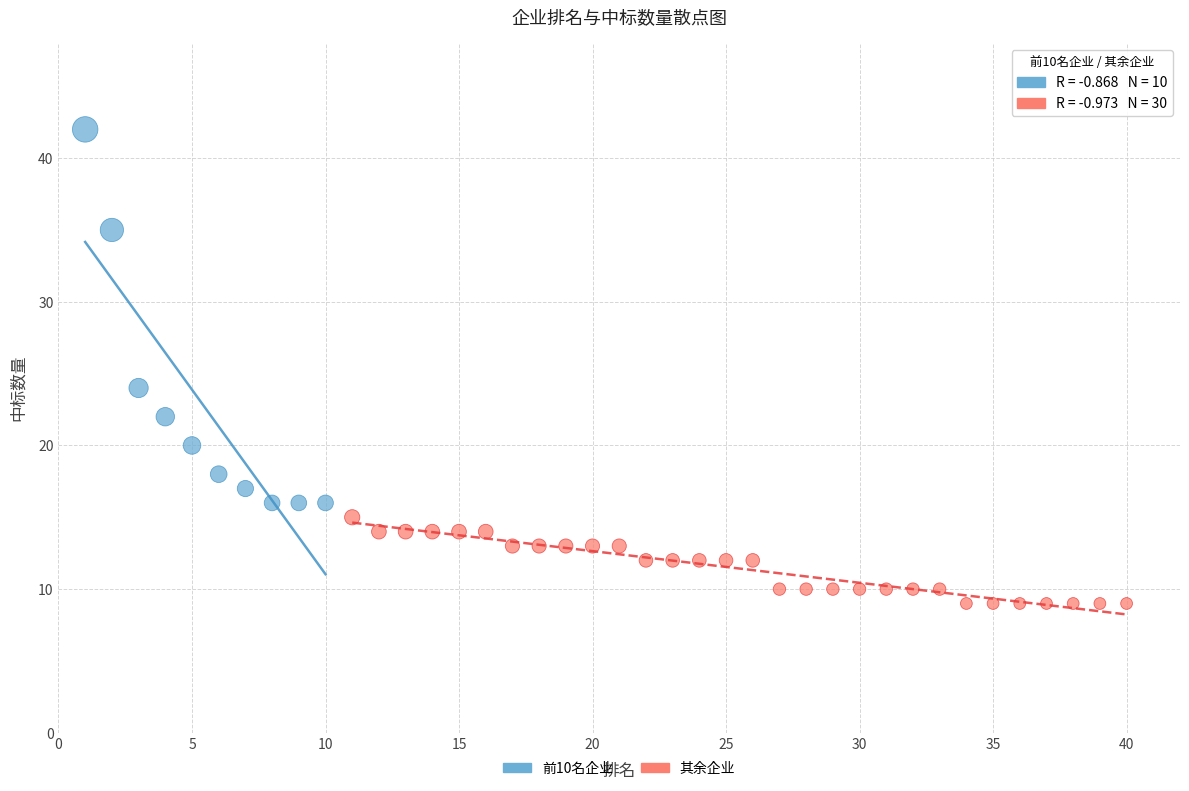

Which series has the widest spread of Y values?

前10名企业